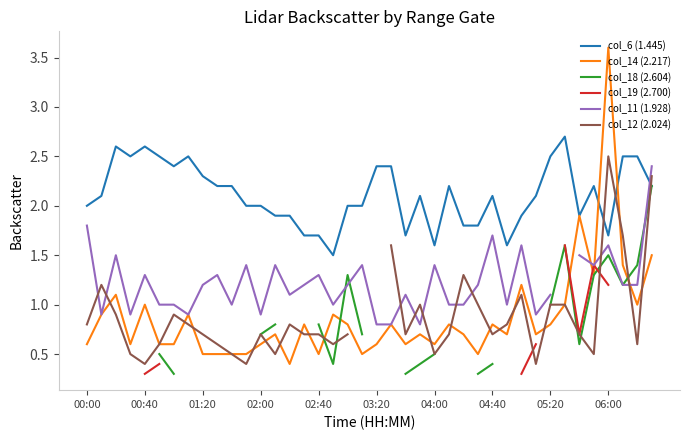

What is the lowest value of the col_14 (2.217) series?

0.4